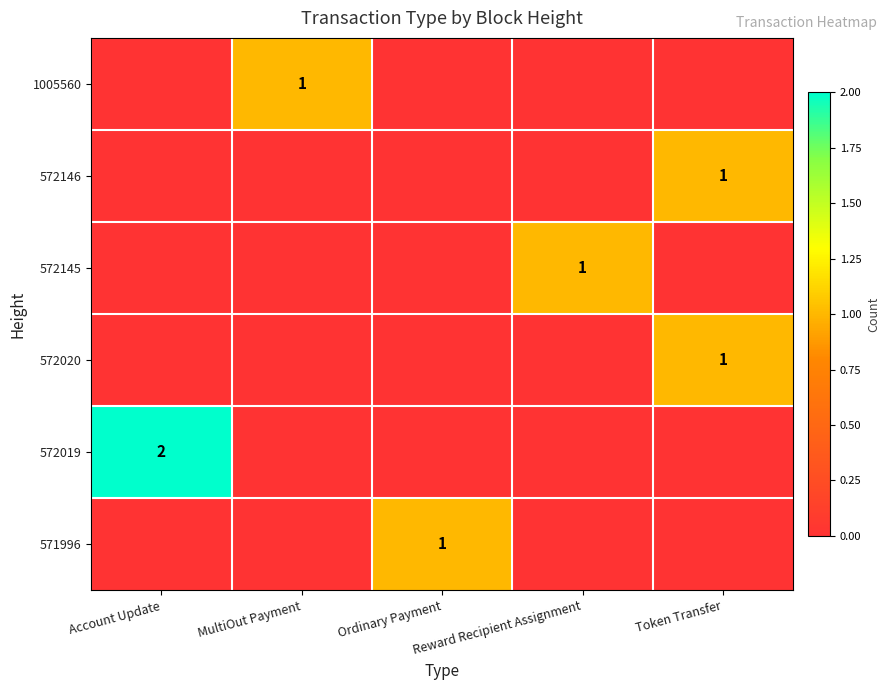

The value of 572146 at Token Transfer is 0. True or false?

False